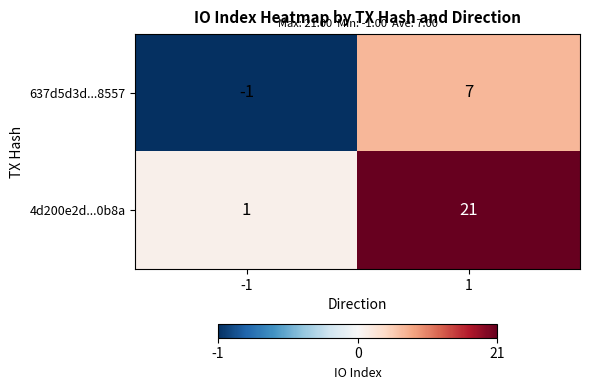

What is the difference between the 637d5d3d...8557 values at -1 and 1?

8